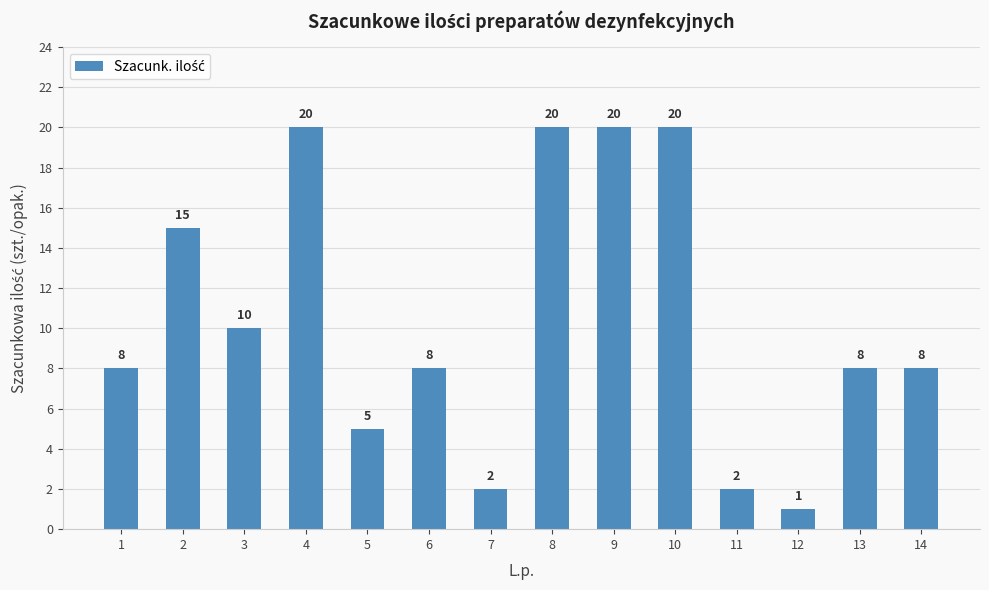

What is the change in value from 2 to 14?

-7